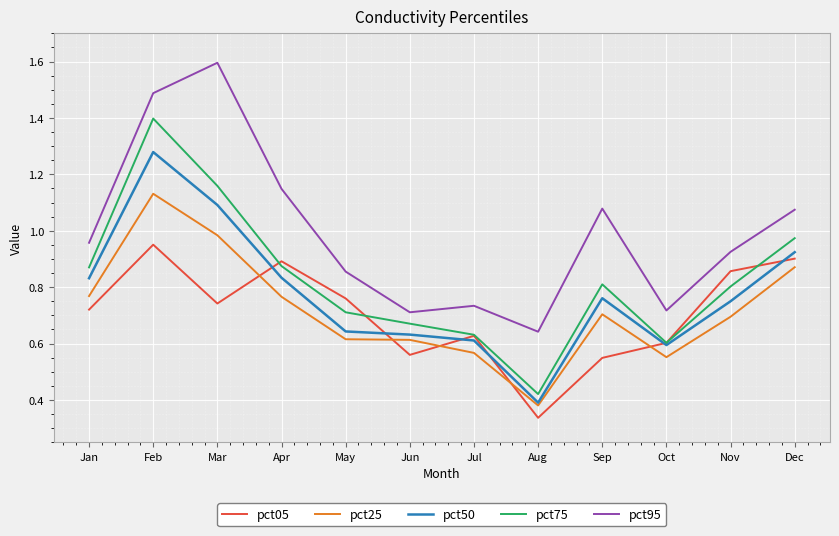

Which series changed the most between Jul and Nov?

pct05